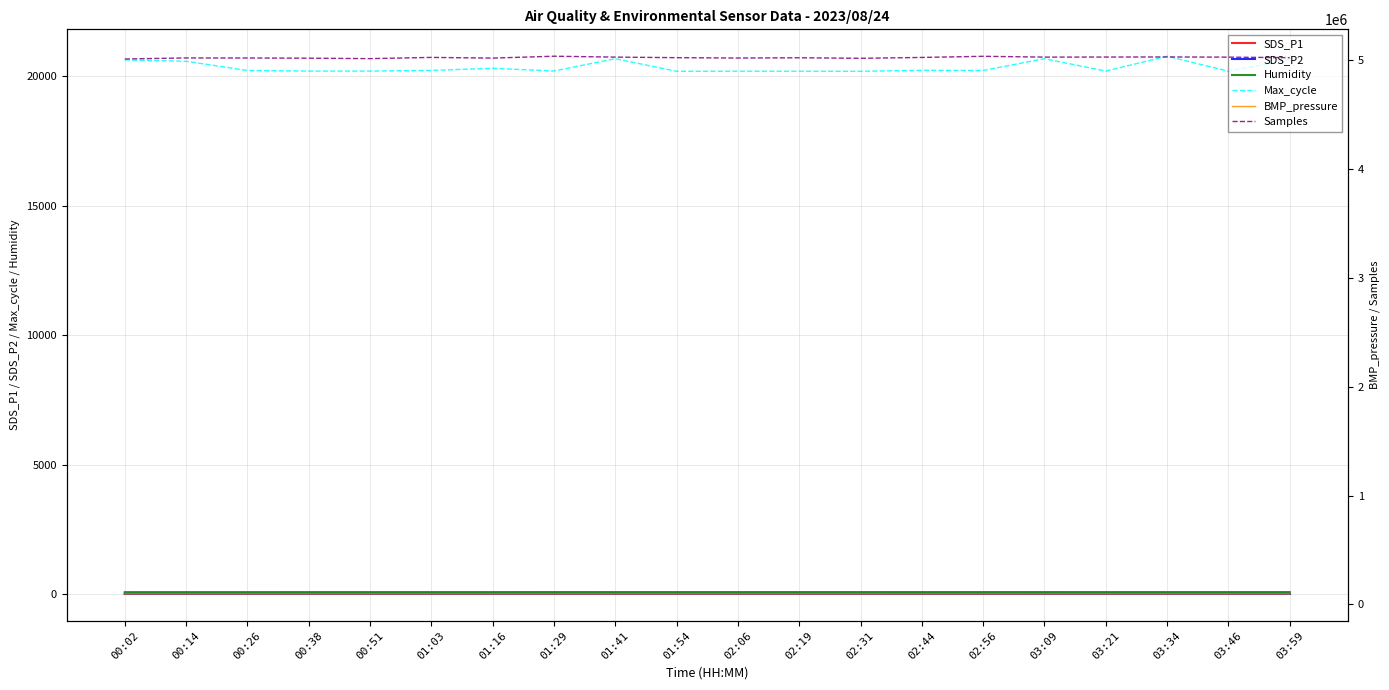

Which series has the largest range (max minus min)?

Samples